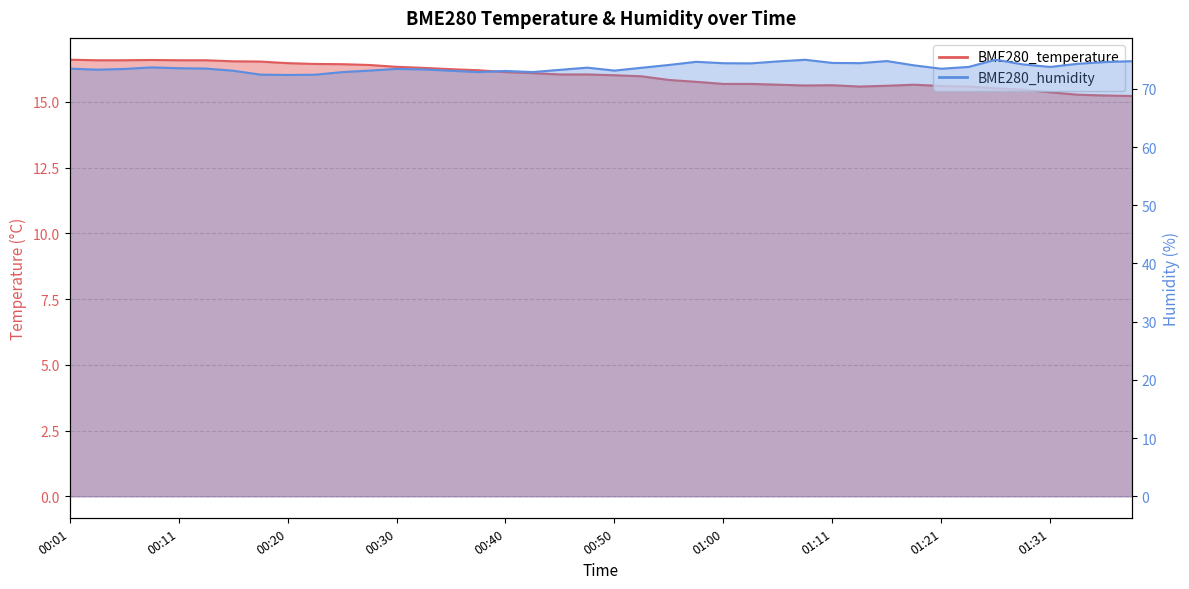

True or false: BME280_temperature has more than 0 interior local peaks.

True